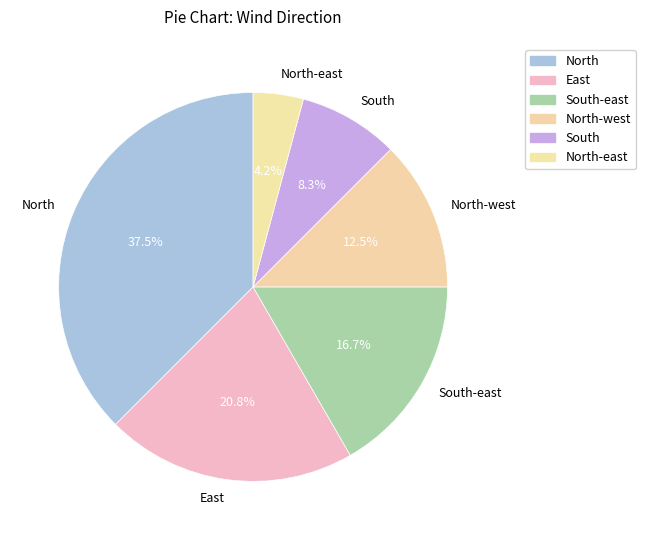

What is the smallest slice in the pie chart?

North-east